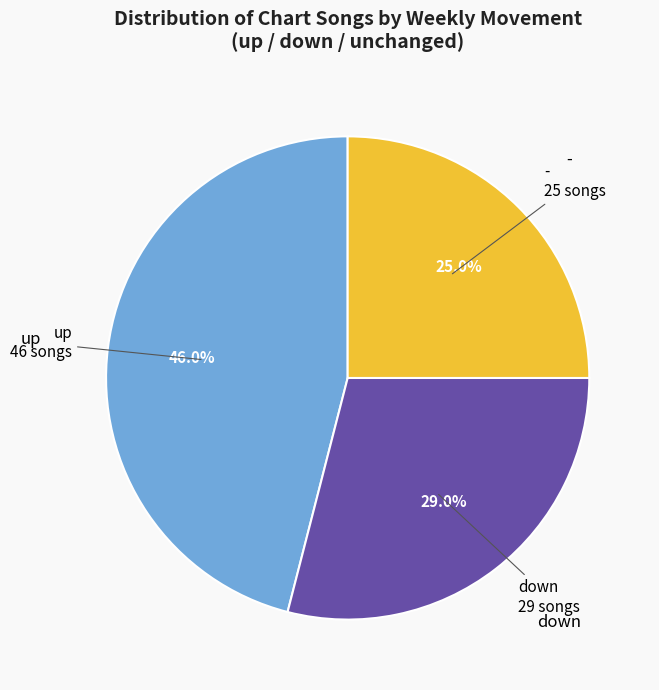

Count the number of slices in the pie.

3